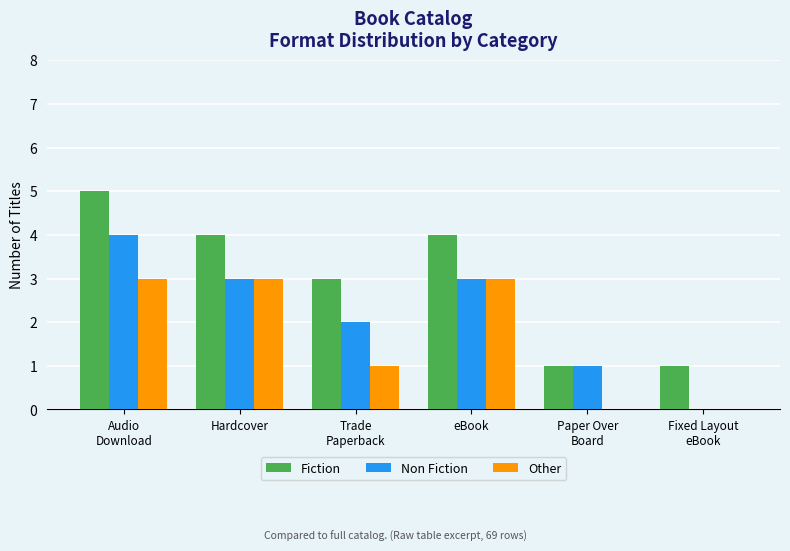

True or false: Non Fiction has a value of 3 at eBook.

True